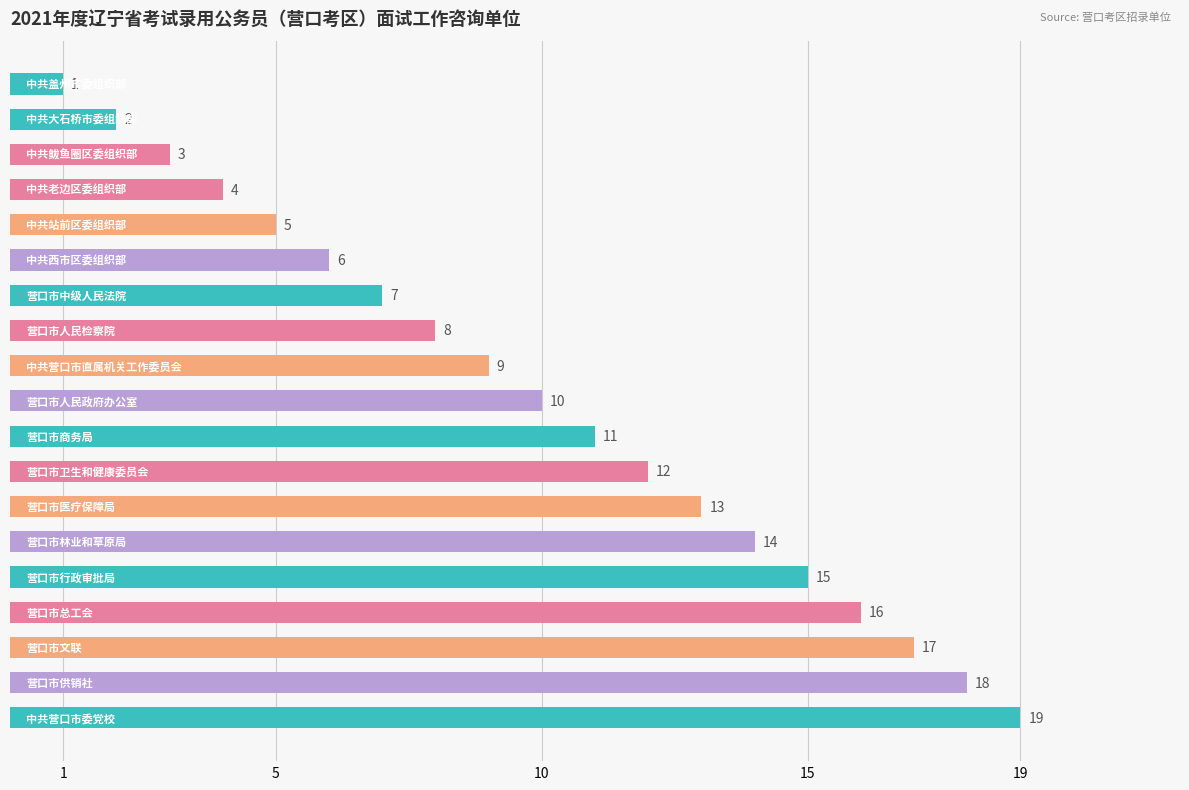

What is the value of the 3rd bar from the top?

3